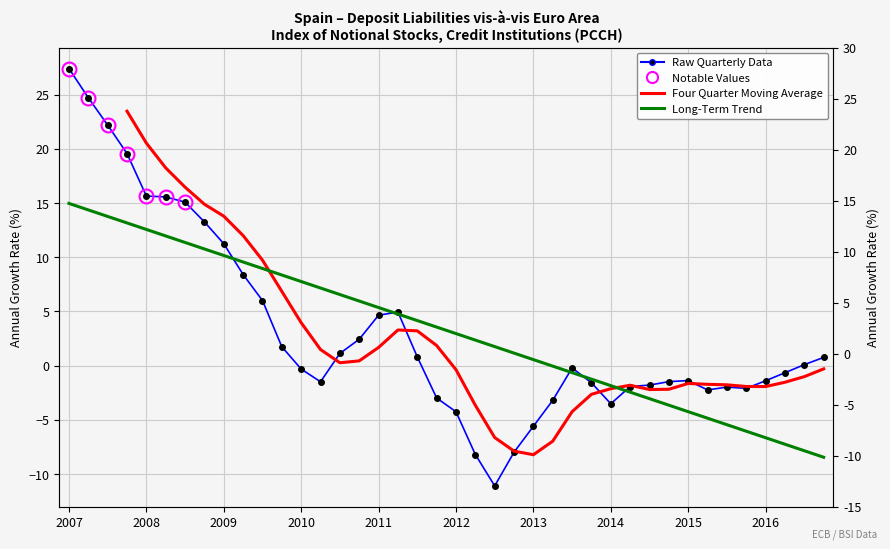

How many interior local peaks (higher than both neighbors) does the data have?

4